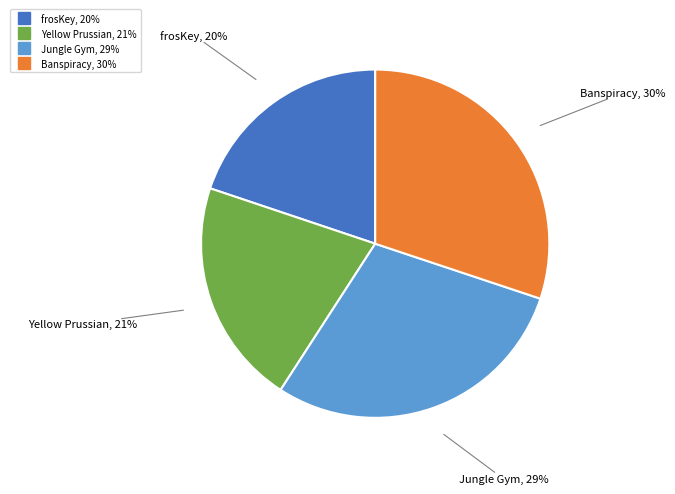

How many segments does this pie chart have?

4